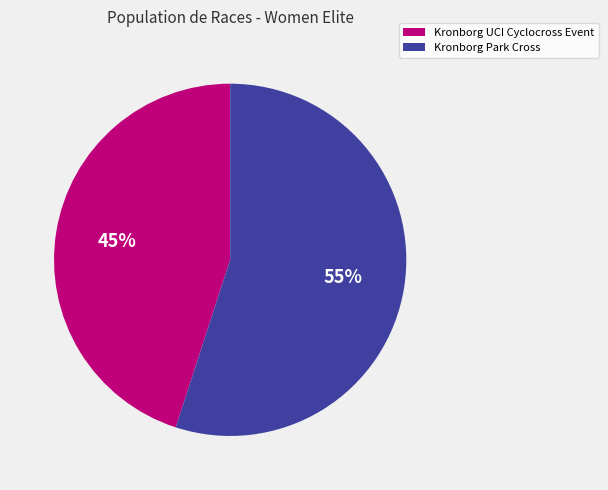

Between Kronborg UCI Cyclocross Event and Kronborg Park Cross, which is larger?

Kronborg Park Cross